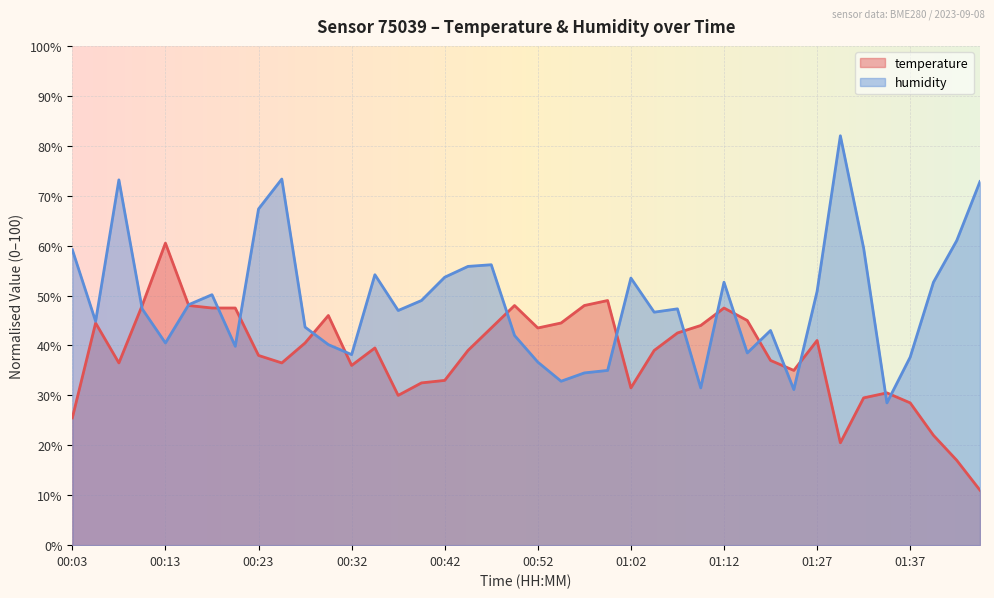

What is the maximum value shown in the chart?

82.0